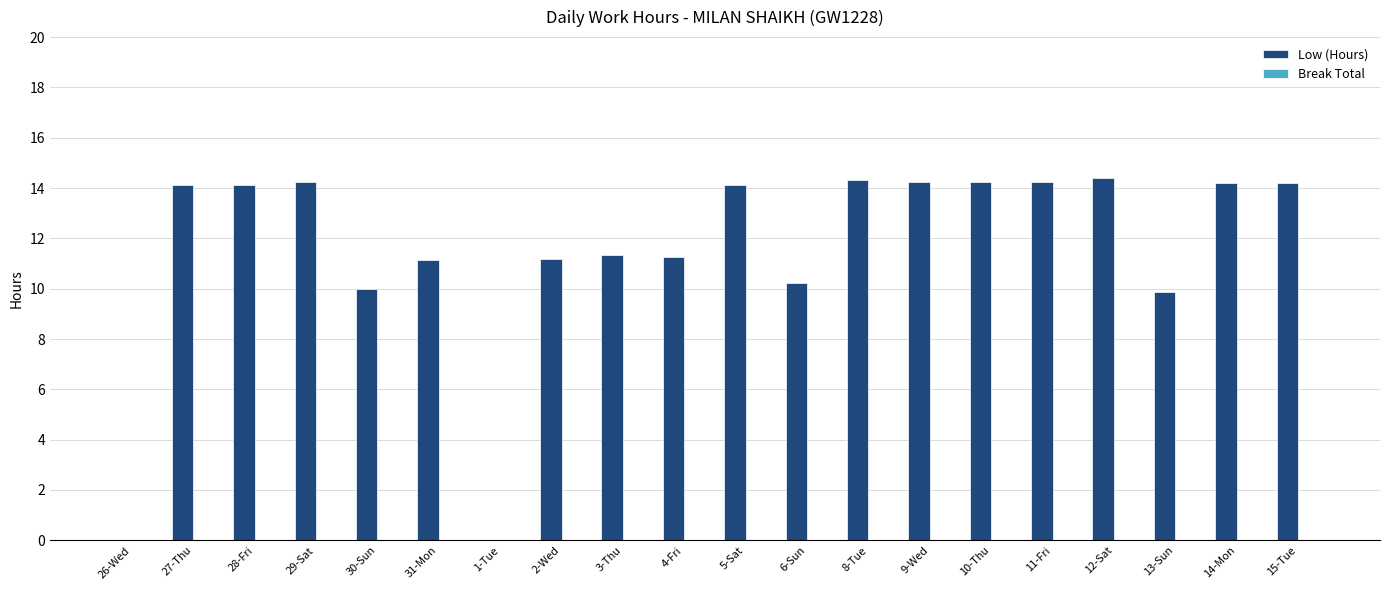

What is the greatest value displayed?

14.4